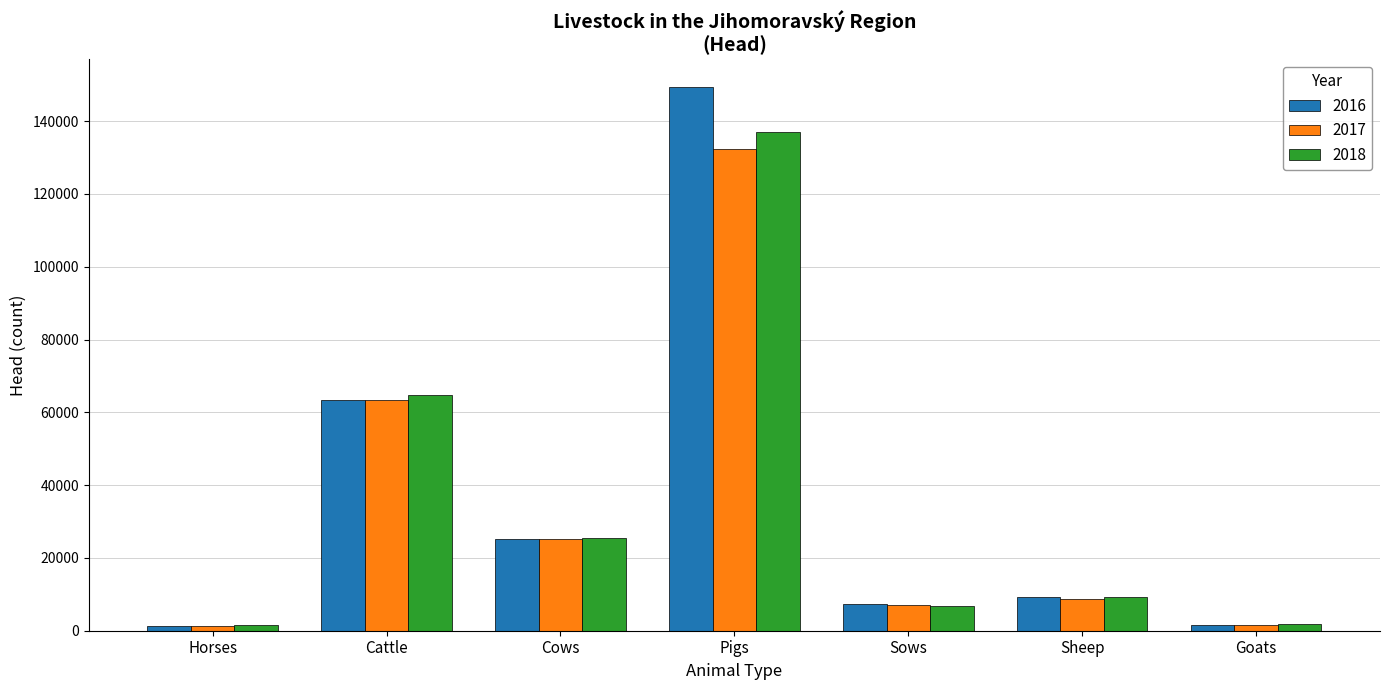

At which category is the sum across all series the highest?

Pigs